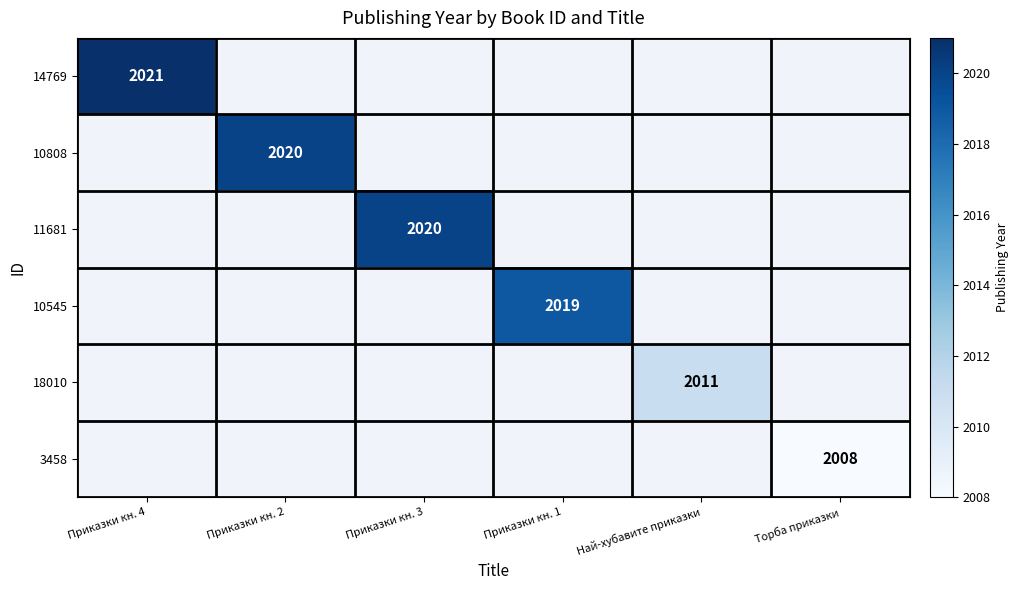

Is it true that 14769 equals 3561 at Приказки кн. 4?

False